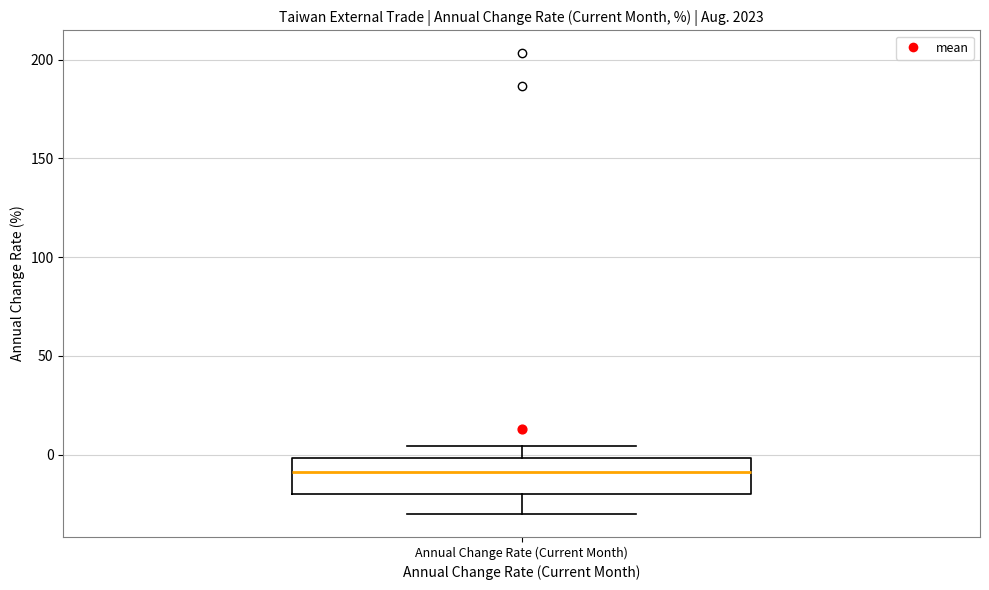

Read this box plot against the y-axis: the position of the median line, the range covered by the box, and the ends of both whiskers. The values are not printed on the chart, so give them approximately, as read against the axis.

median -10, box -20 to 0, whiskers -30 to 5